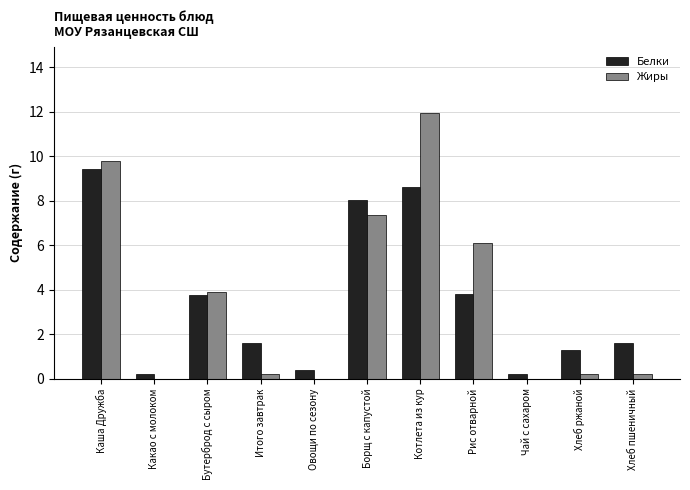

Count the number of categories in the chart.

11